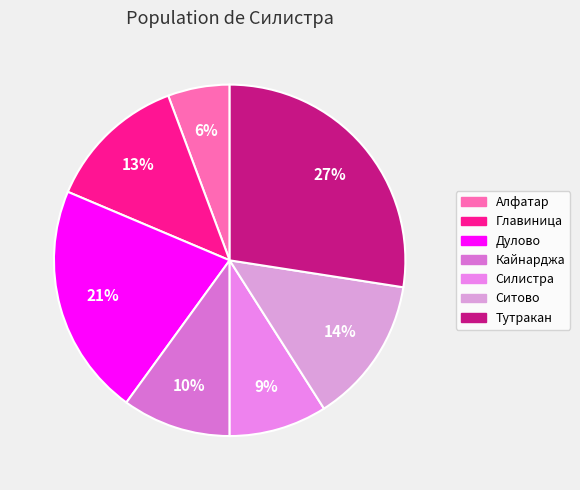

Is there any slice that represents more than half of the pie?

No